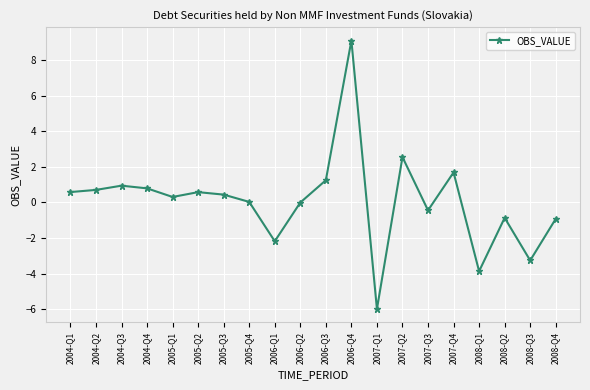

Between 2008-Q3 and 2006-Q4, which is larger?

2006-Q4